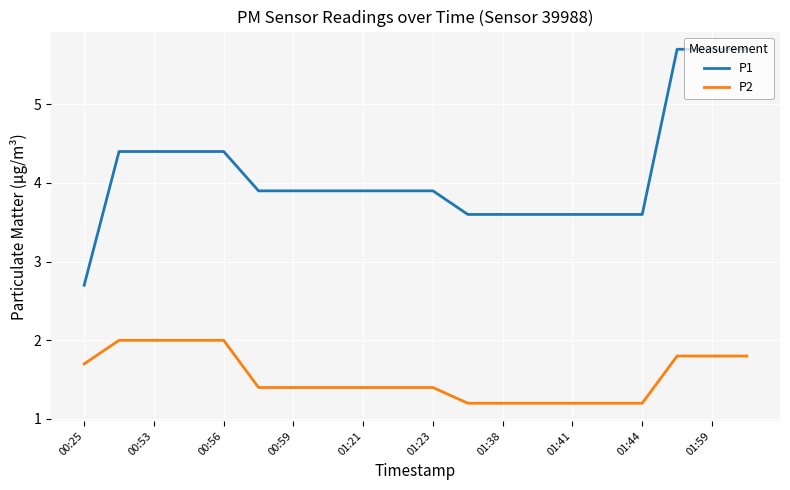

Rank the series by their maximum value, from highest to lowest.

P1, P2